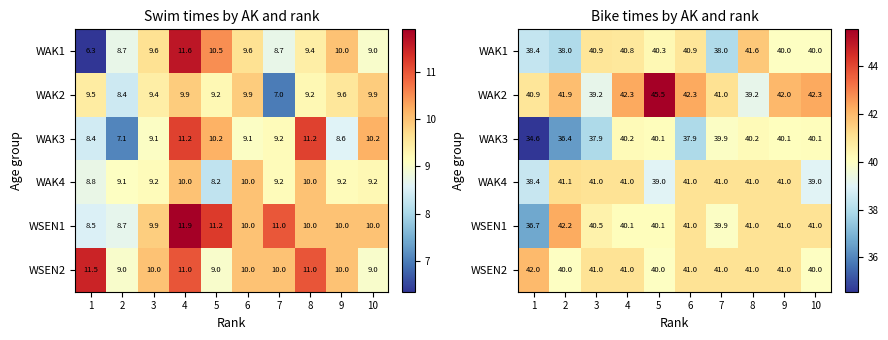

Which category has the lowest value in the WAK3 series?

1